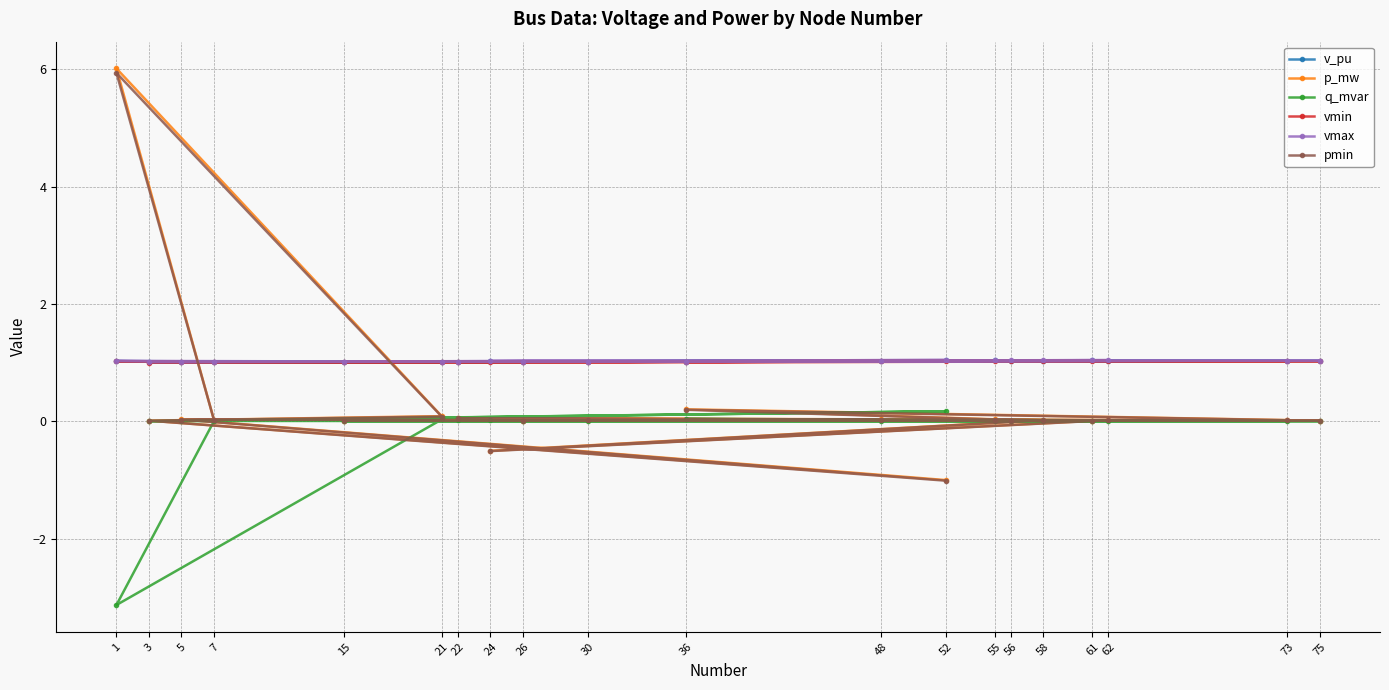

How many positive values does the p_mw series have?

18